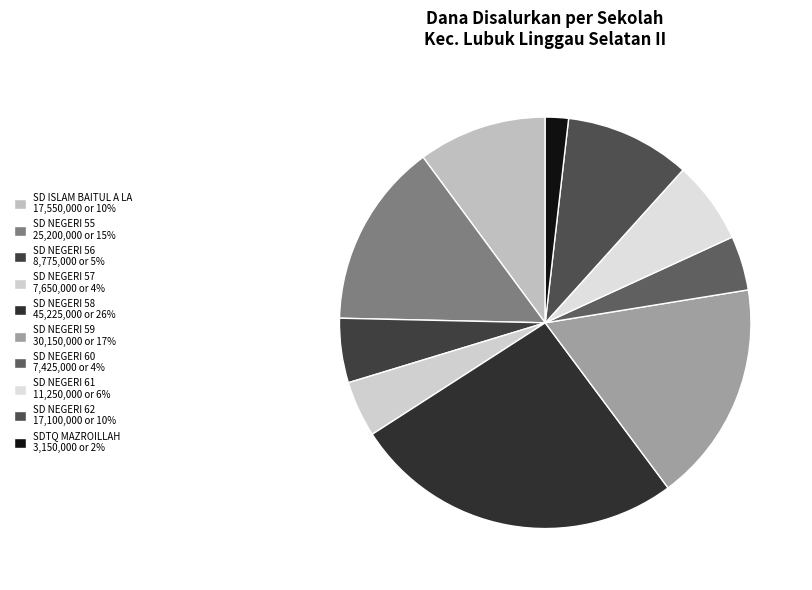

Which category has the biggest portion of the pie?

SD NEGERI 58